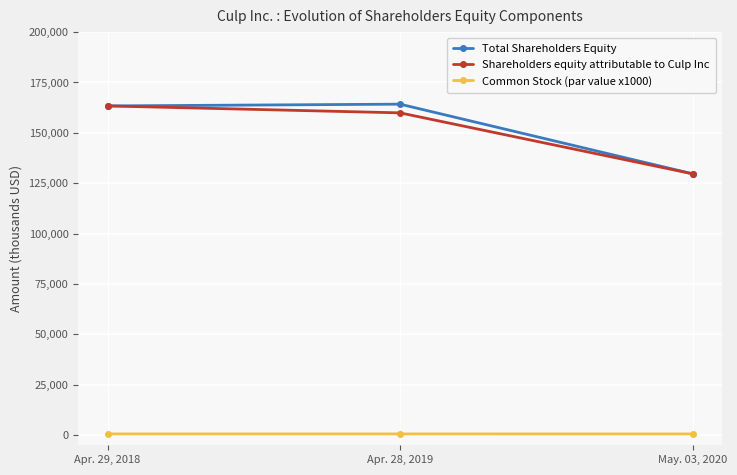

What is the label of the 2nd point from the right?

Apr. 28, 2019